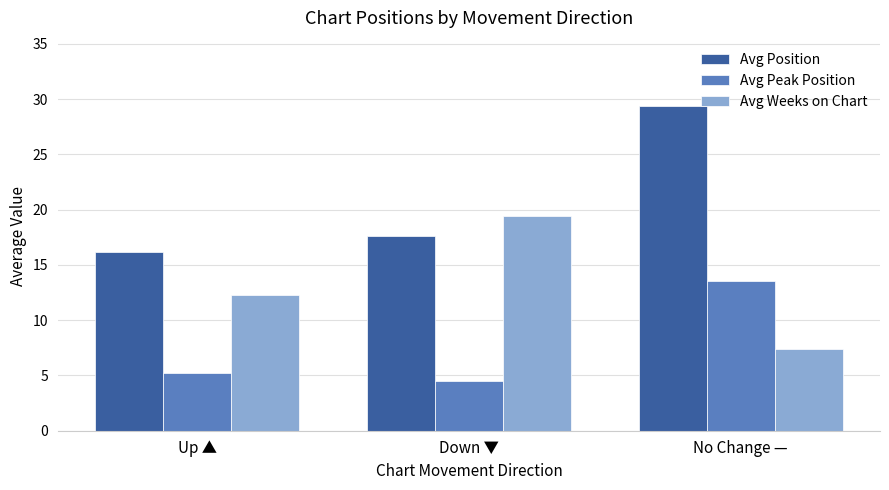

The Avg Position series shows 29.4 at No Change —. True or false?

True